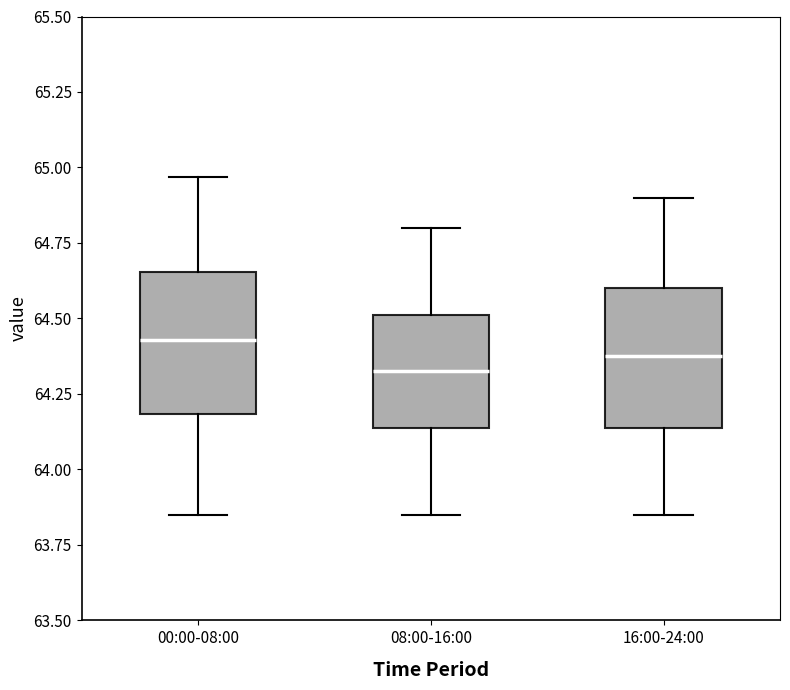

Where does the median line of the box for 00:00-08:00 sit on the y-axis? The values are not printed on the chart, so give them approximately, as read against the axis.

64.45